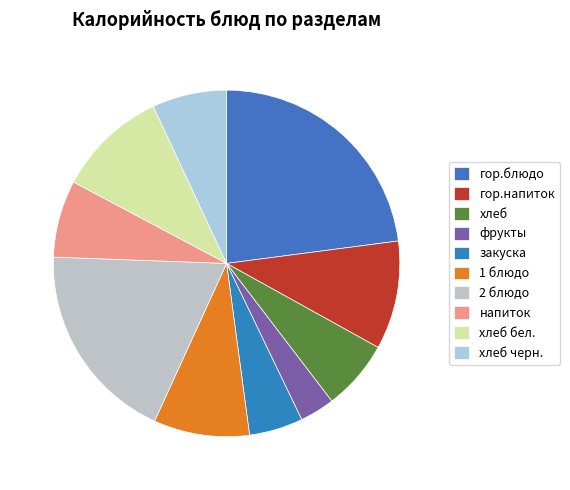

Is the sum of фрукты and 1 блюдо greater than half?

No